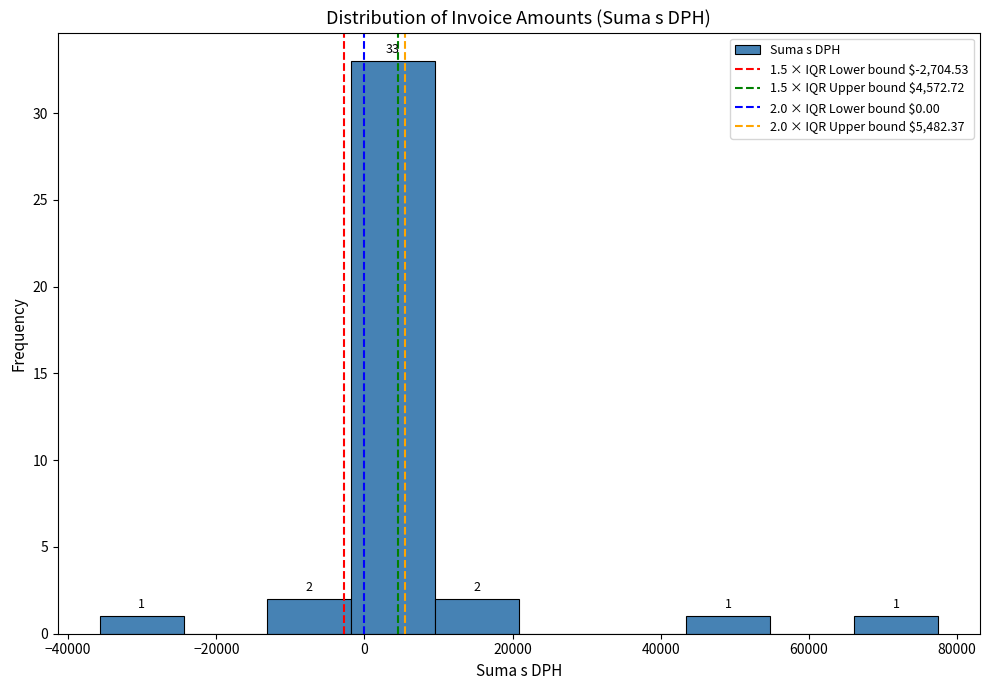

Which range on the x-axis has the tallest bar?

-2000 to 10000